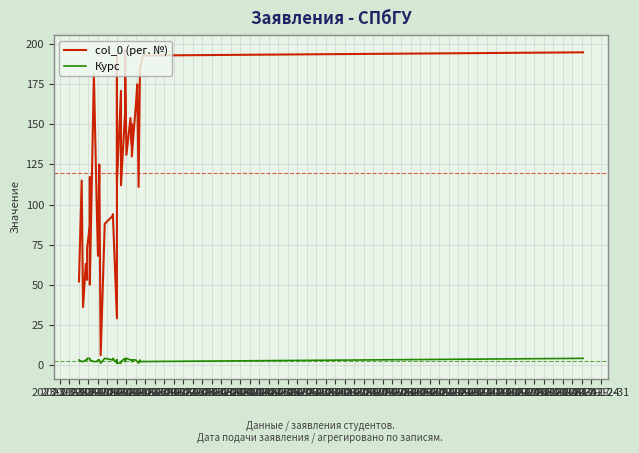

Count the number of categories in the chart.

40